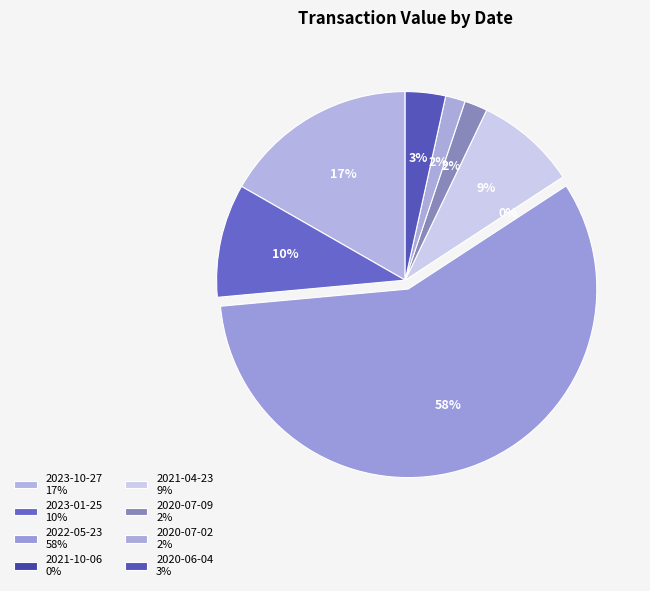

Which has a higher value, 2020-07-02 or 2022-05-23?

2022-05-23